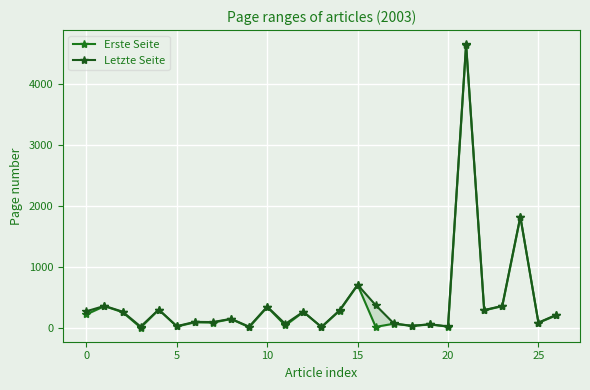

What is the highest value of the Erste Seite series?

4635